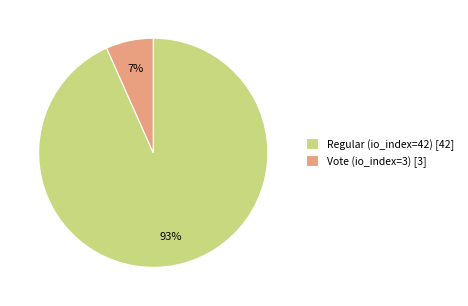

How many slices are in this pie chart?

2